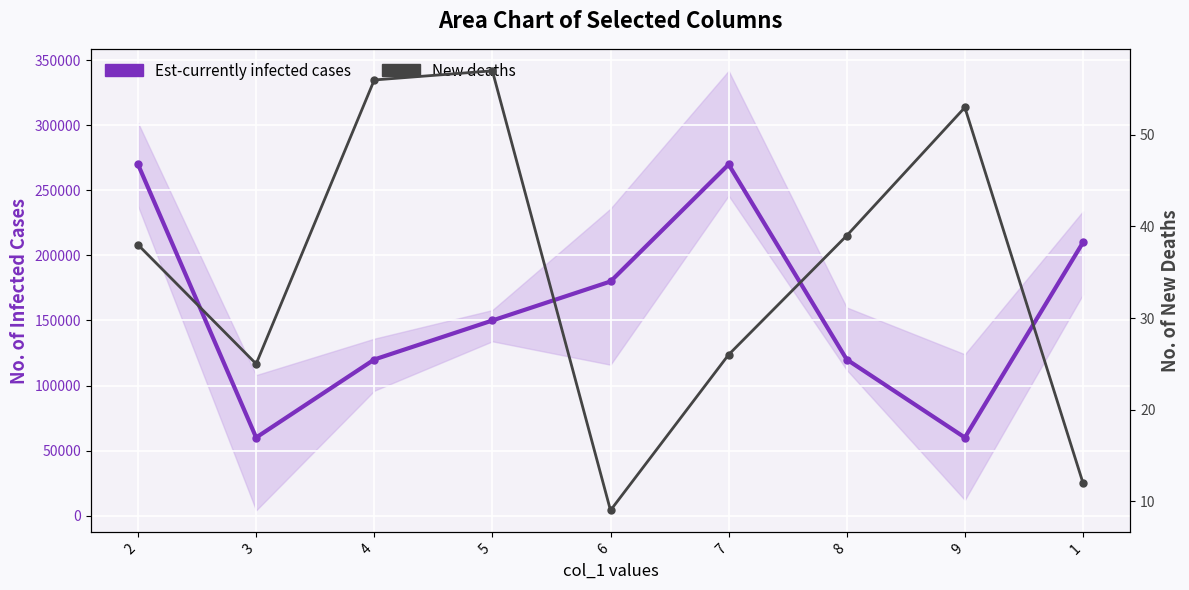

What position from the left is 3?

2